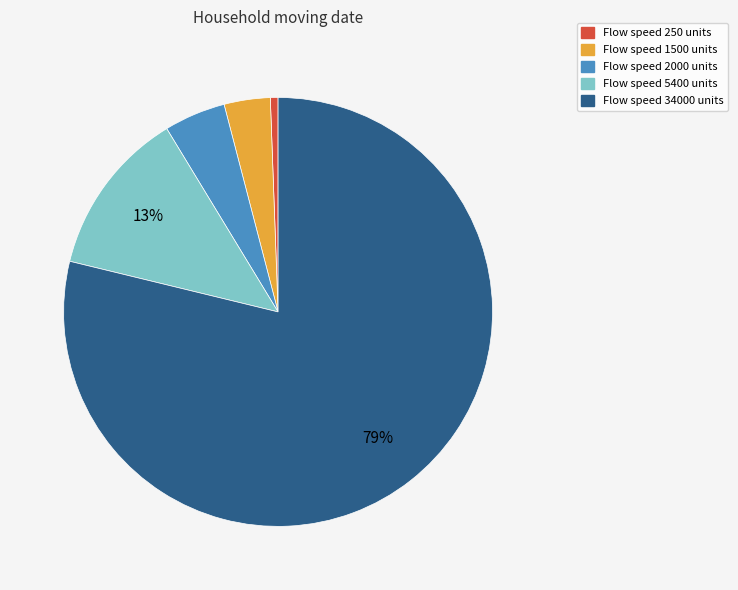

Does any single category account for the majority?

Yes